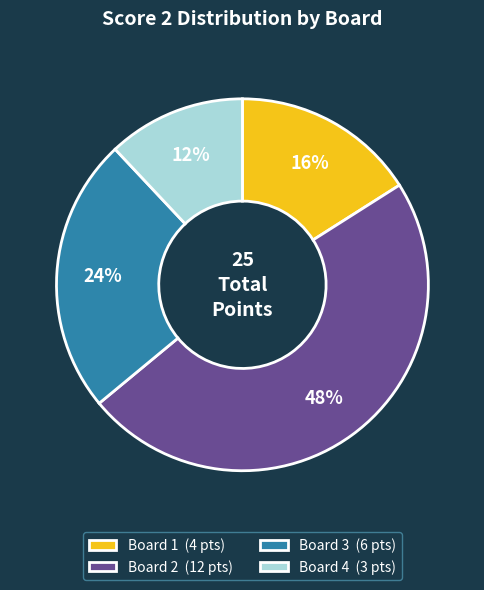

Do Board 1 and Board 3 together represent more than half of the pie?

No